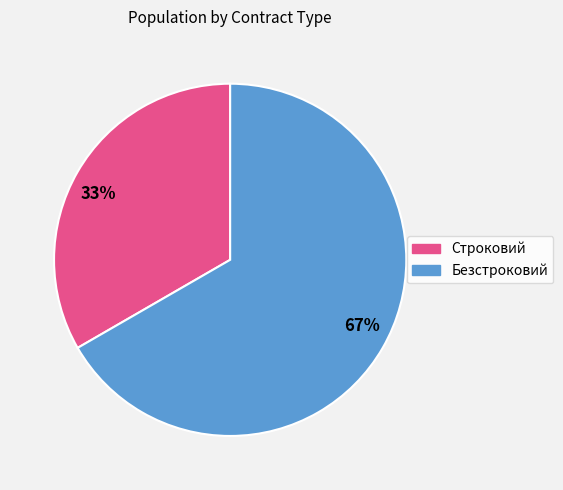

Which has a higher value, Строковий or Безстроковий?

Безстроковий